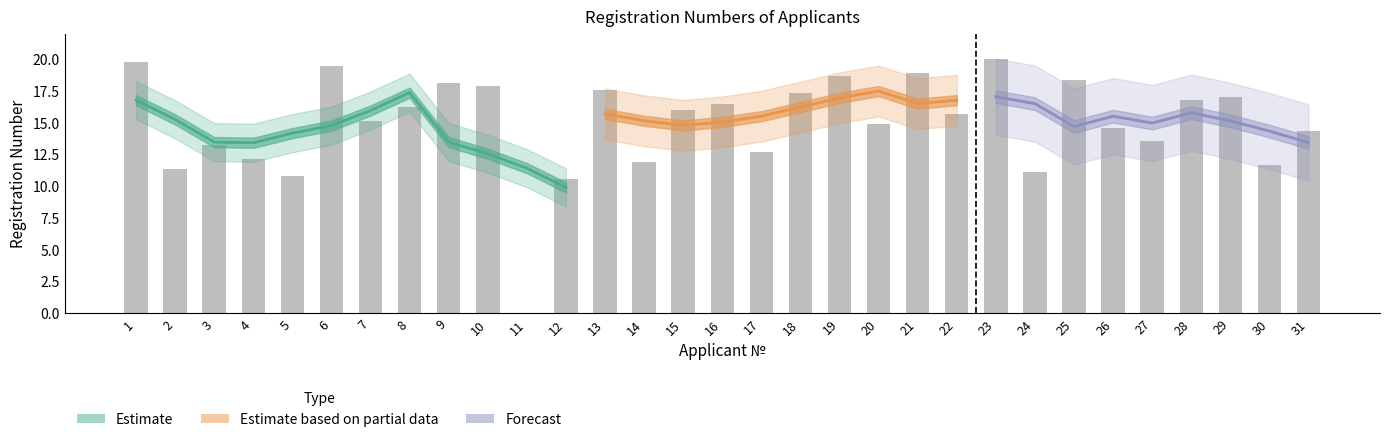

What is the change in value from 10 to 19?

+0.8